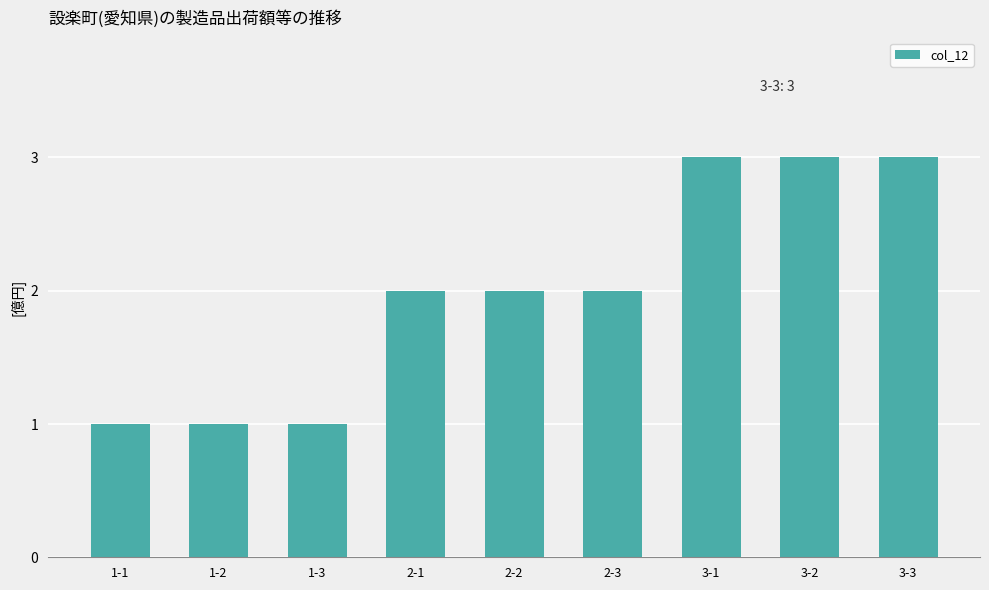

What is the difference between the maximum and second lowest values?

2